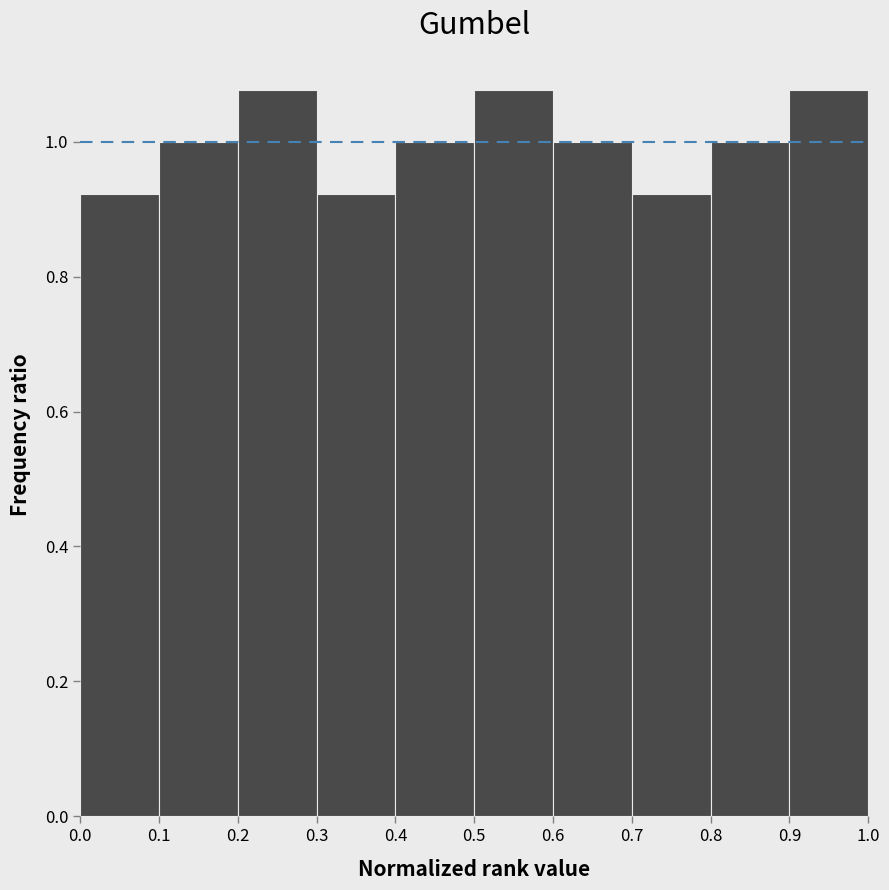

Reading left to right, list every bar in this chart as the range it spans on the x-axis followed by its height. The values are not printed on the chart, so give them approximately, as read against the axis.

0.0 to 0.1: 0.92
0.1 to 0.2: 1.00
0.2 to 0.3: 1.08
0.3 to 0.4: 0.92
0.4 to 0.5: 1.00
0.5 to 0.6: 1.08
0.6 to 0.7: 1.00
0.7 to 0.8: 0.92
0.8 to 0.9: 1.00
0.9 to 1.0: 1.08